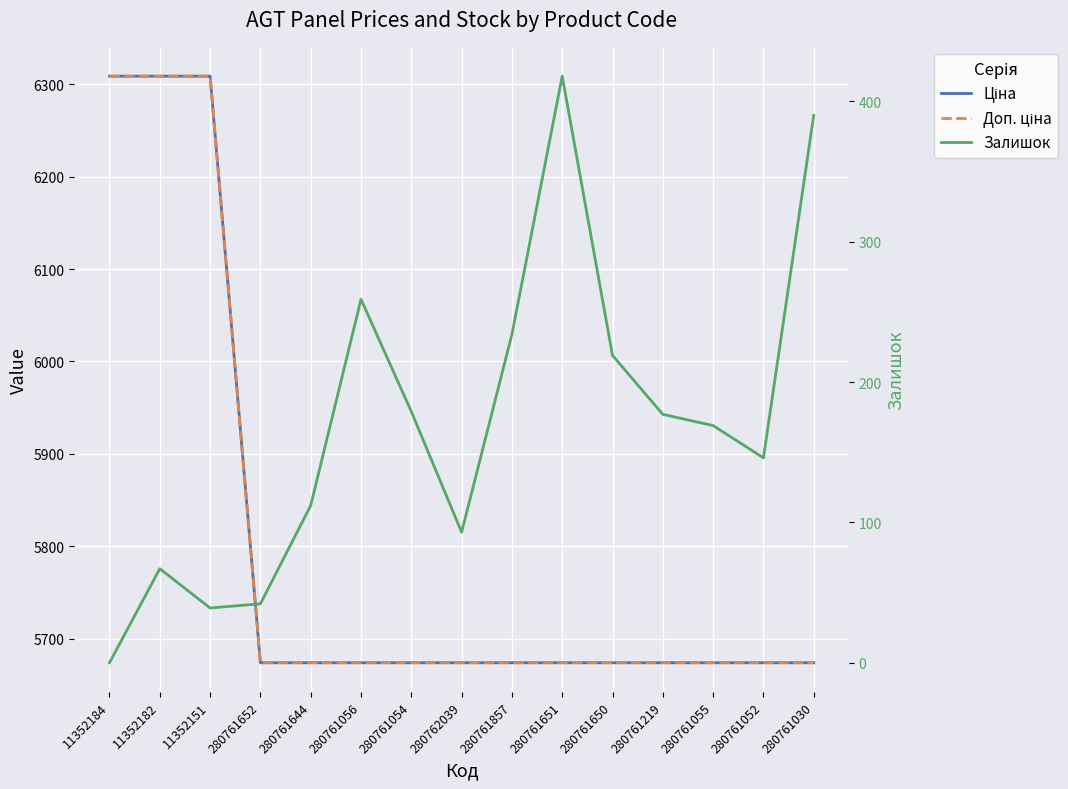

True or false: Доп. ціна and Залишок intersect in this chart.

False